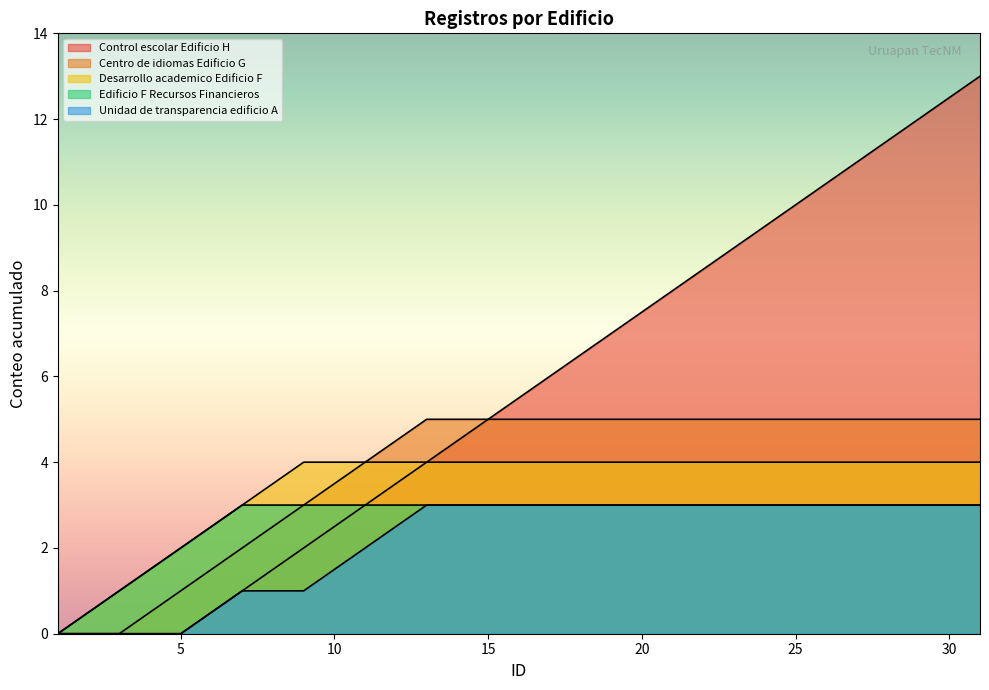

Reading left to right, extract all data points from this chart.

Control escolar Edificio H: 0	0	0	1	2	3	4	5	6	7	8	9	10	11	12	13
Centro de idiomas Edificio G: 0	0	1	2	3	4	5	5	5	5	5	5	5	5	5	5
Desarrollo academico Edificio F: 0	1	2	3	4	4	4	4	4	4	4	4	4	4	4	4
Edificio F Recursos Financieros: 0	1	2	3	3	3	3	3	3	3	3	3	3	3	3	3
Unidad de transparencia edificio A: 0	0	0	1	1	2	3	3	3	3	3	3	3	3	3	3